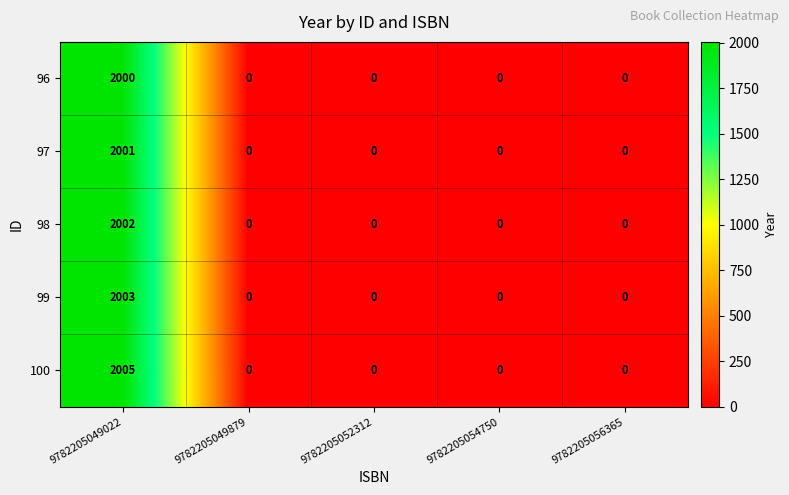

Reading left to right, transcribe all the data shown in this chart.

96: 9782205049022=2000	9782205049879=0	9782205052312=0	9782205054750=0	9782205056365=0
97: 9782205049022=2001	9782205049879=0	9782205052312=0	9782205054750=0	9782205056365=0
98: 9782205049022=2002	9782205049879=0	9782205052312=0	9782205054750=0	9782205056365=0
99: 9782205049022=2003	9782205049879=0	9782205052312=0	9782205054750=0	9782205056365=0
100: 9782205049022=2005	9782205049879=0	9782205052312=0	9782205054750=0	9782205056365=0